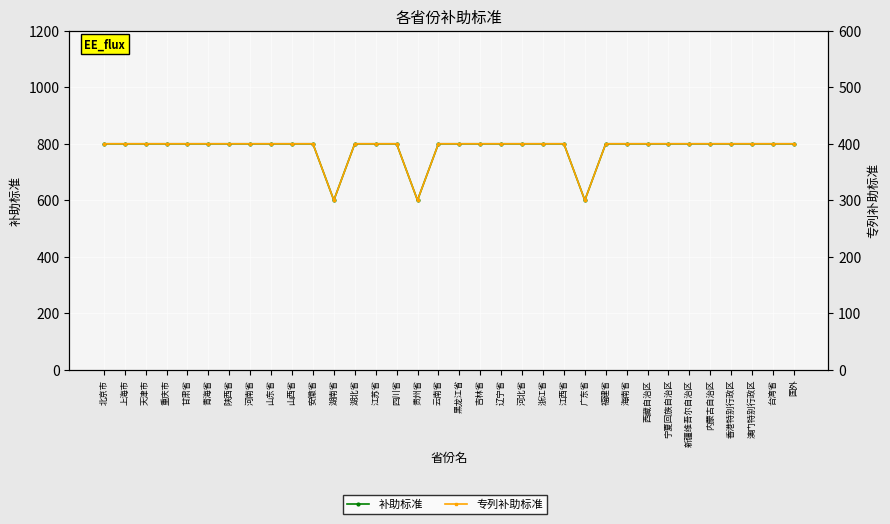

What is the average value of the 补助标准 series?

782